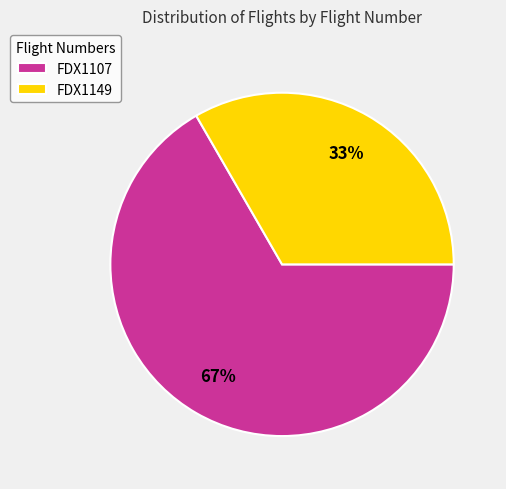

Is the sum of FDX1107 and FDX1149 greater than half?

Yes